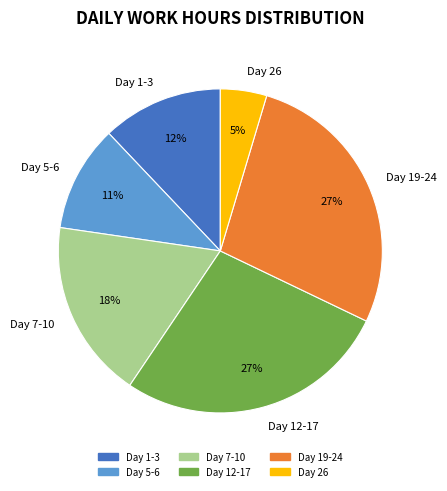

The Day 7-10 slice represents 25% of the pie. True or false?

False